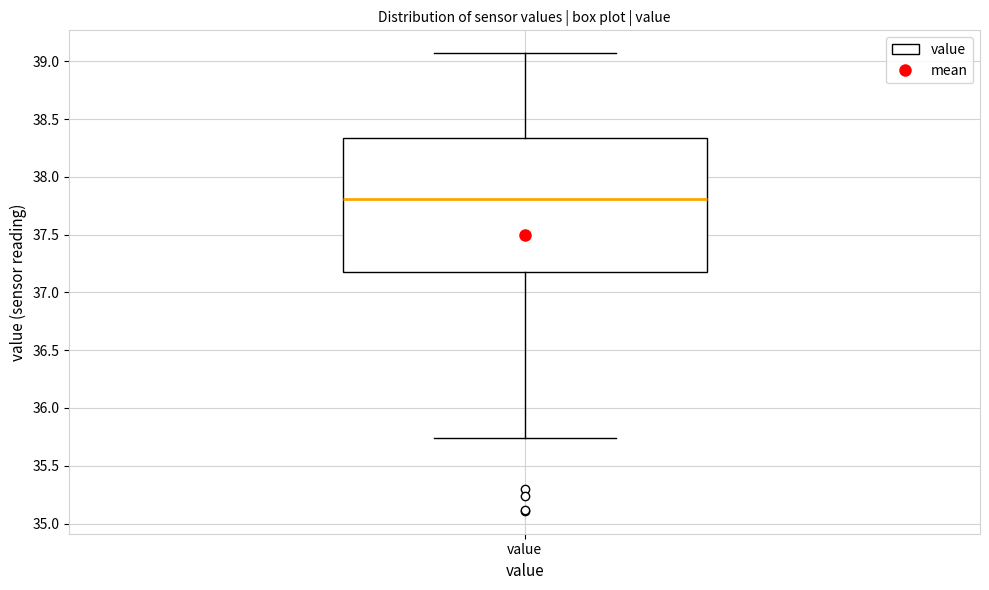

Where does the lower whisker of the box for value end on the y-axis? The values are not printed on the chart, so give them approximately, as read against the axis.

35.75